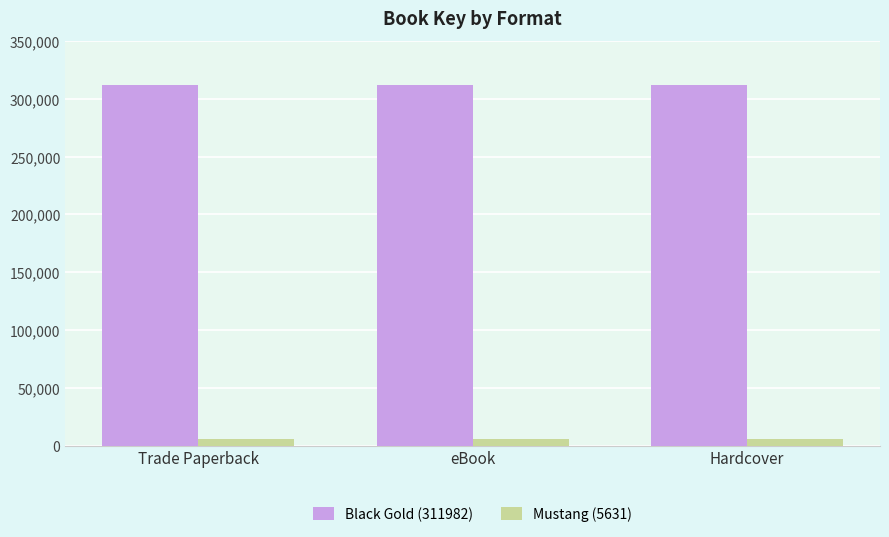

Is the value of Black Gold (311982) at Hardcover greater than the value of Mustang (5631) at Trade Paperback?

Yes